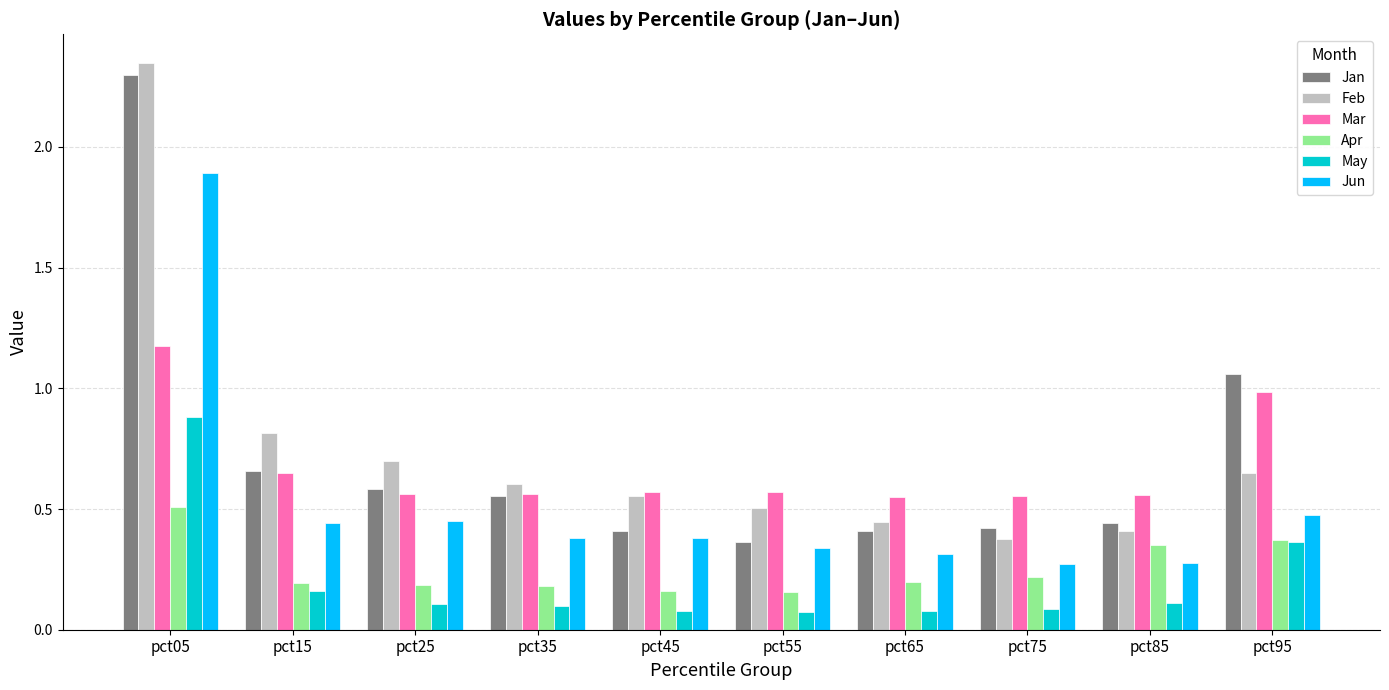

At which label does Mar reach its peak?

pct05